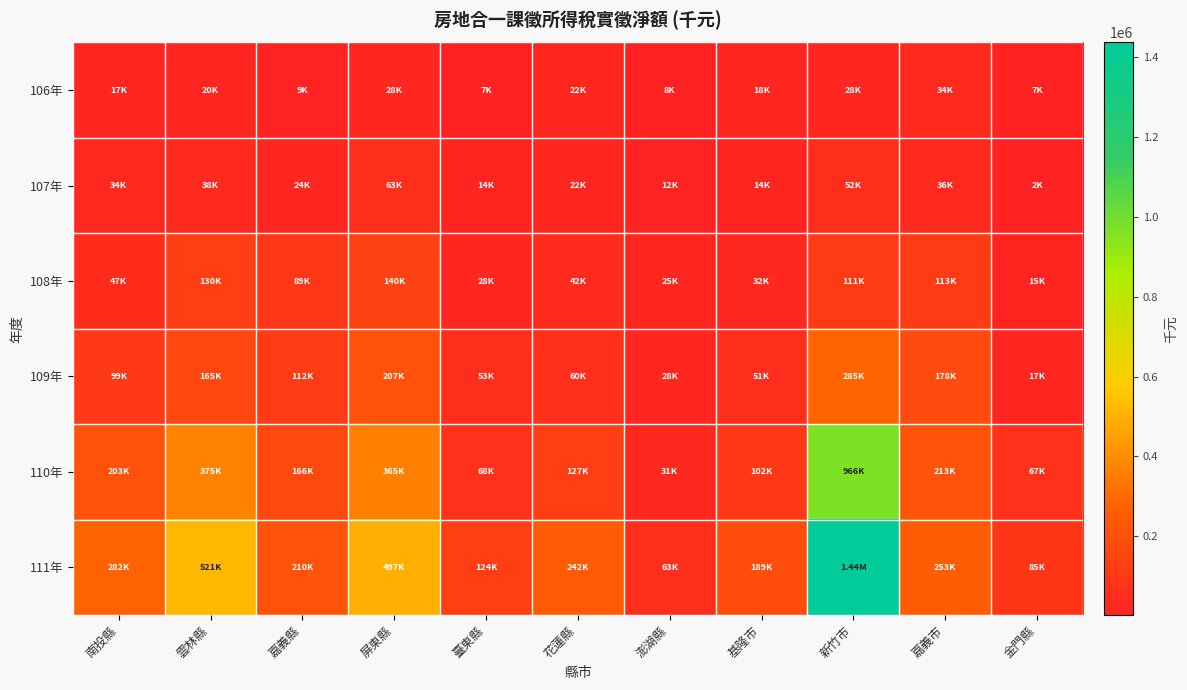

Which series changed the most between 嘉義縣 and 澎湖縣?

111年